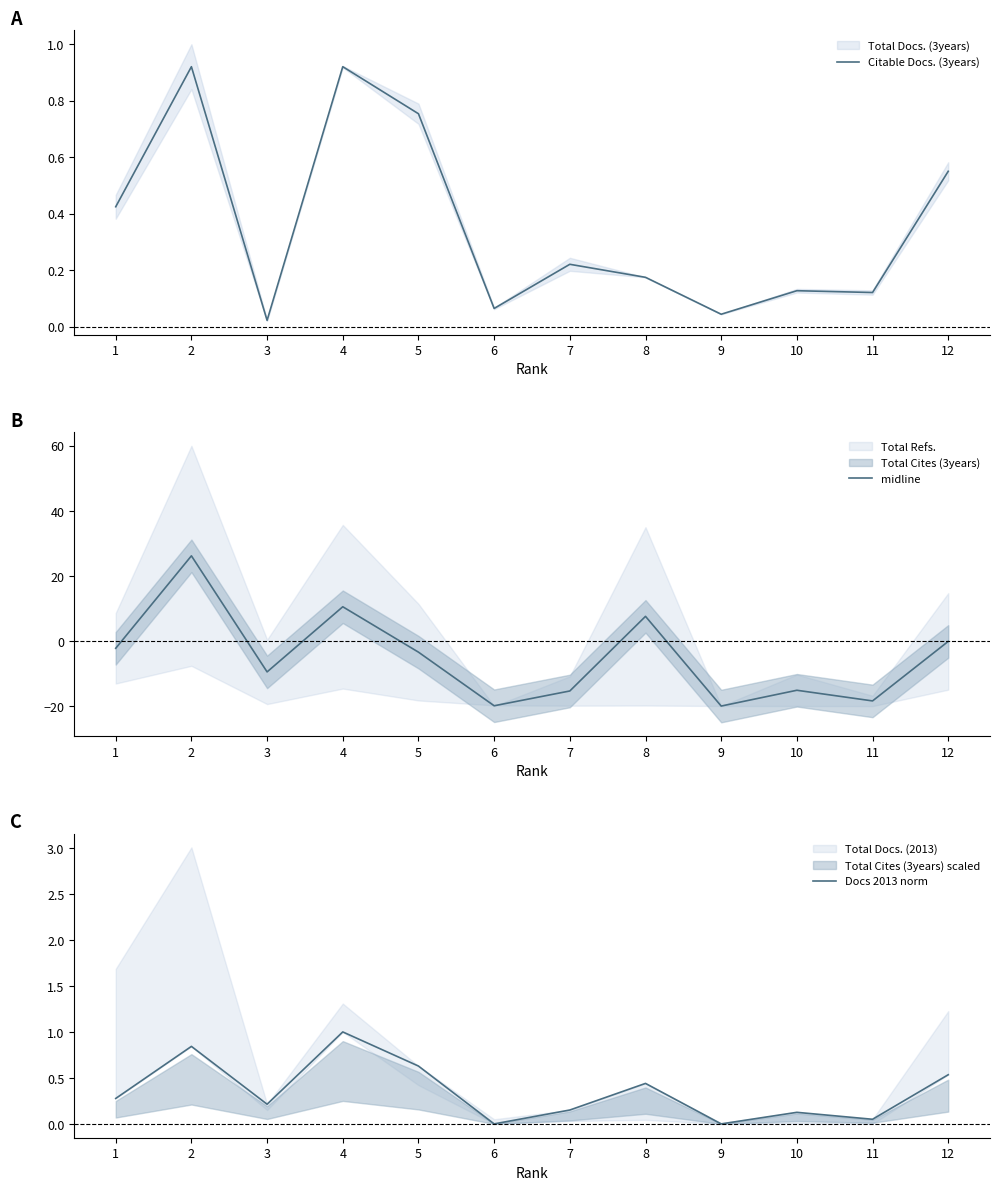

After their last crossing, which series has the higher values: Docs 2013 norm or midline?

Docs 2013 norm